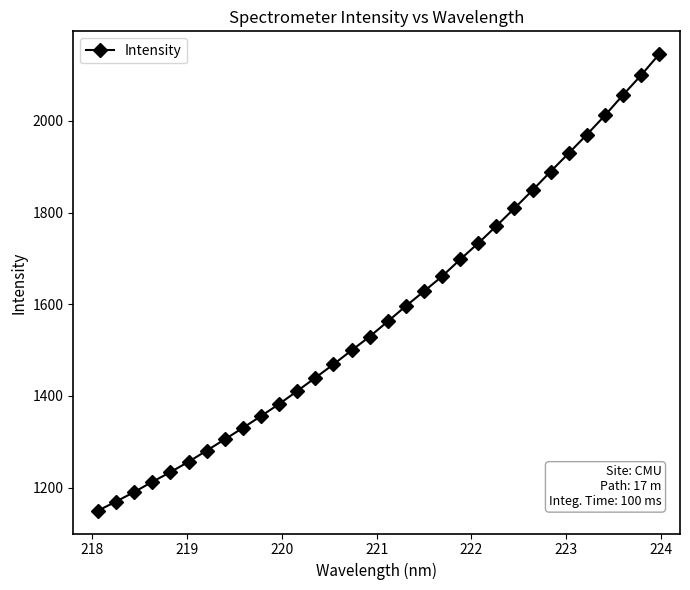

How many data points does each series have?

32